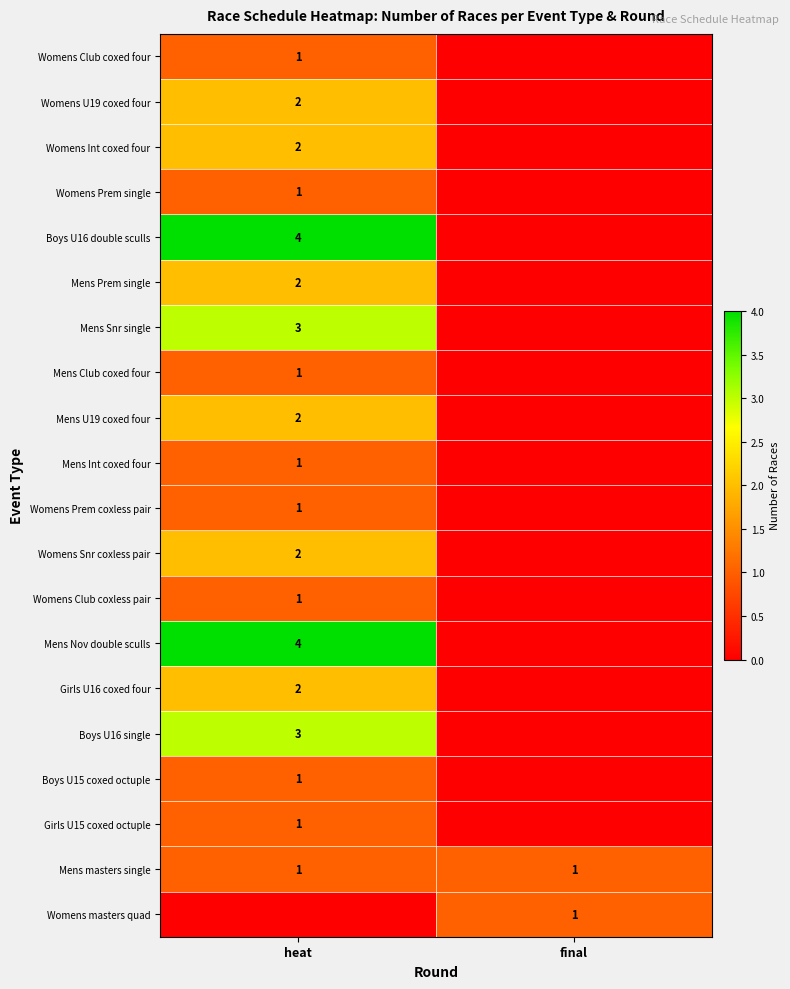

True or false: Boys U15 coxed octuple has a value of 1 at heat.

True